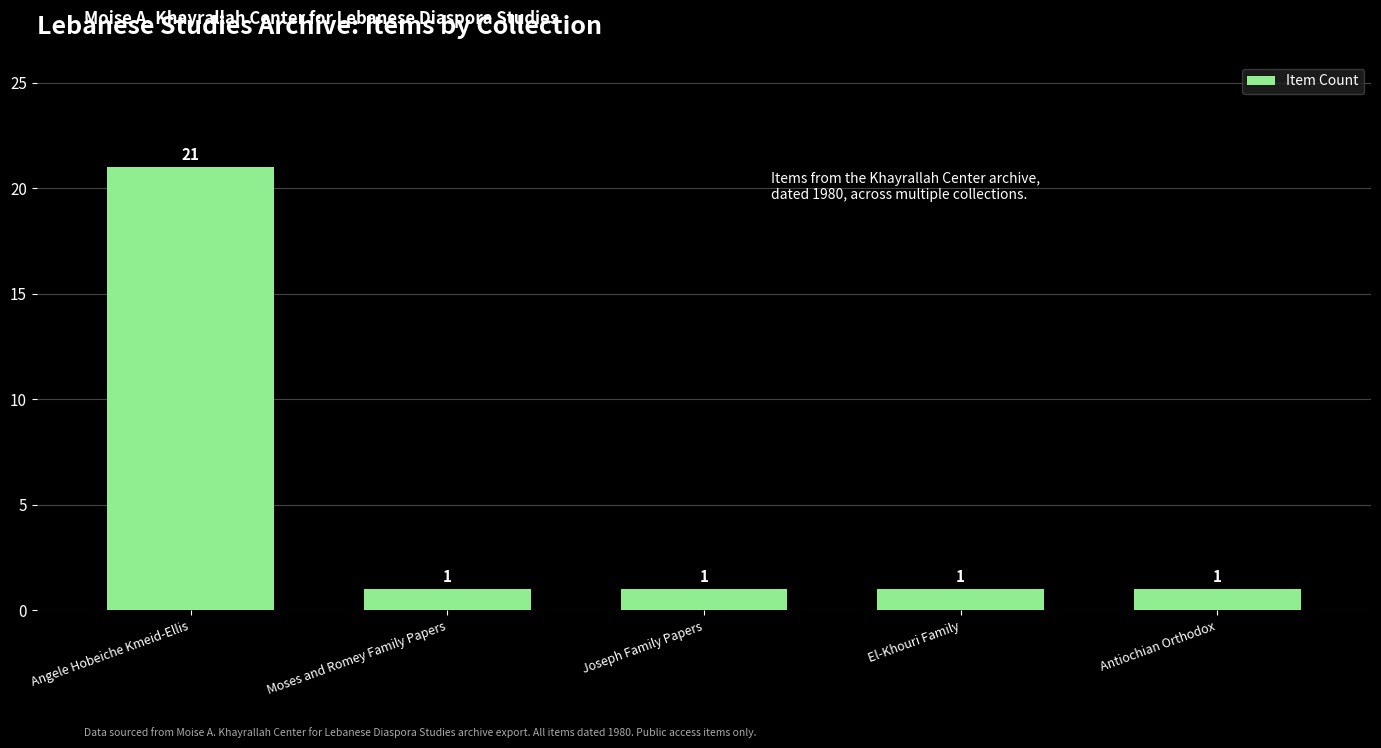

What is the maximum value shown in the chart?

21